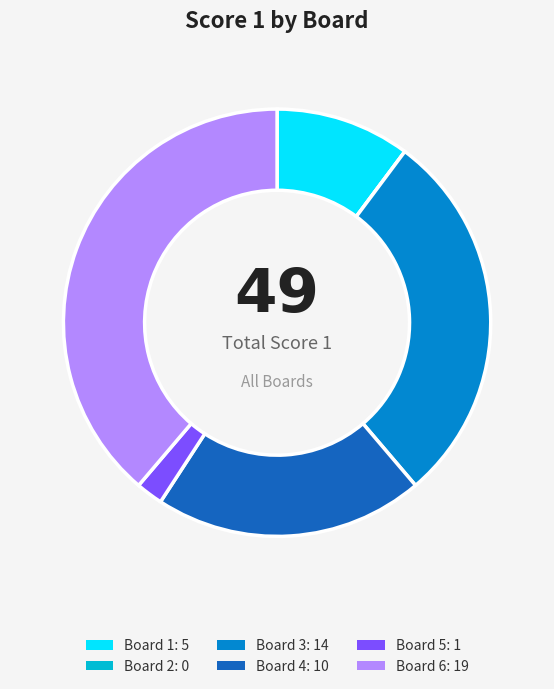

Is it true that Board 1 is 2% of the pie?

False